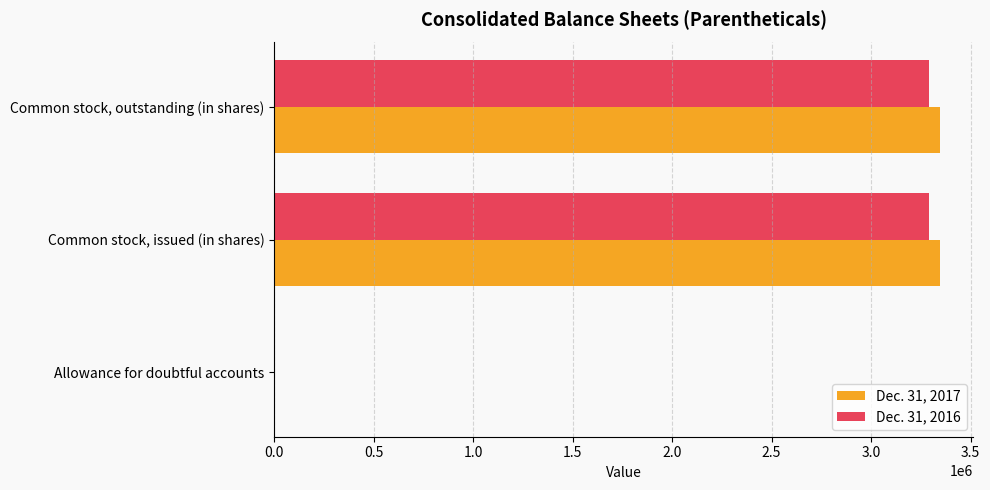

What is the total value across all series at Common stock, outstanding (in shares)?

6638439